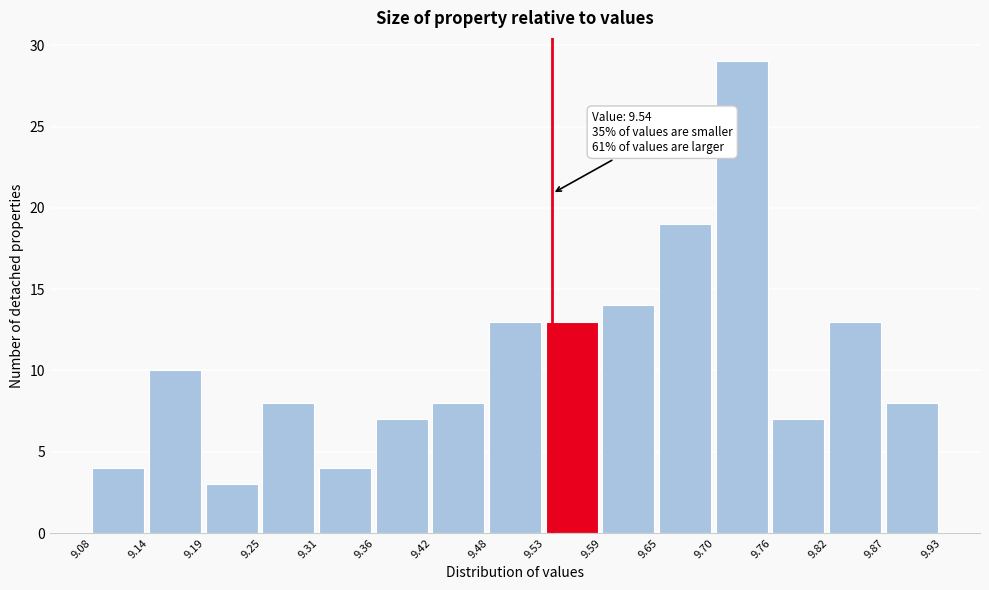

Over which range of the x-axis is the bar tallest?

9.70 to 9.76